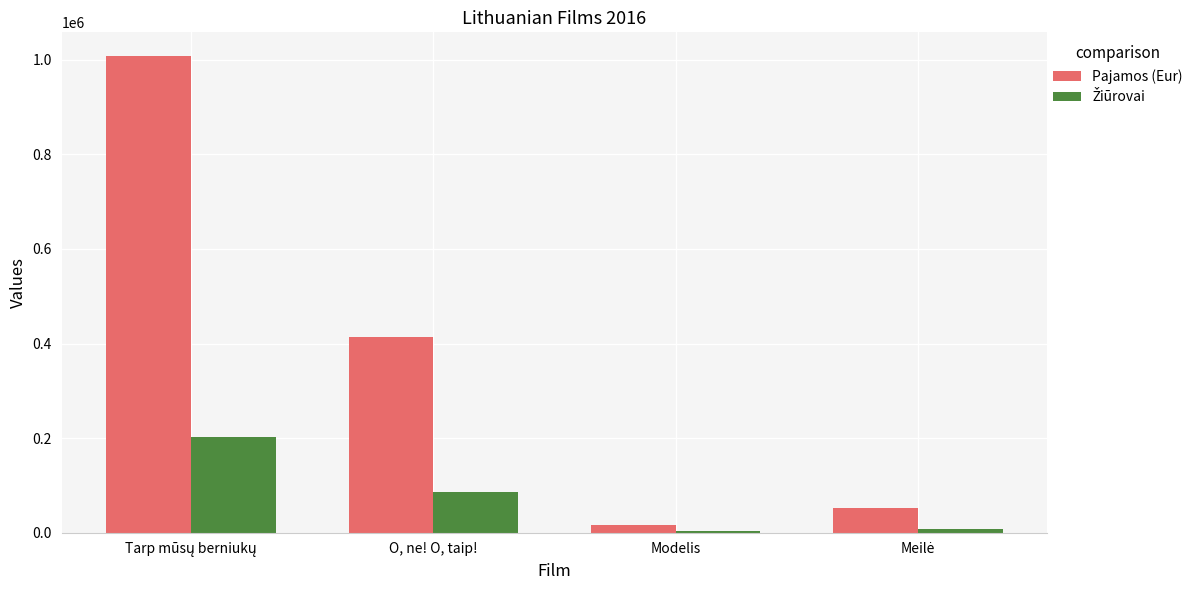

At how many categories does at least one series exceed 285129?

2